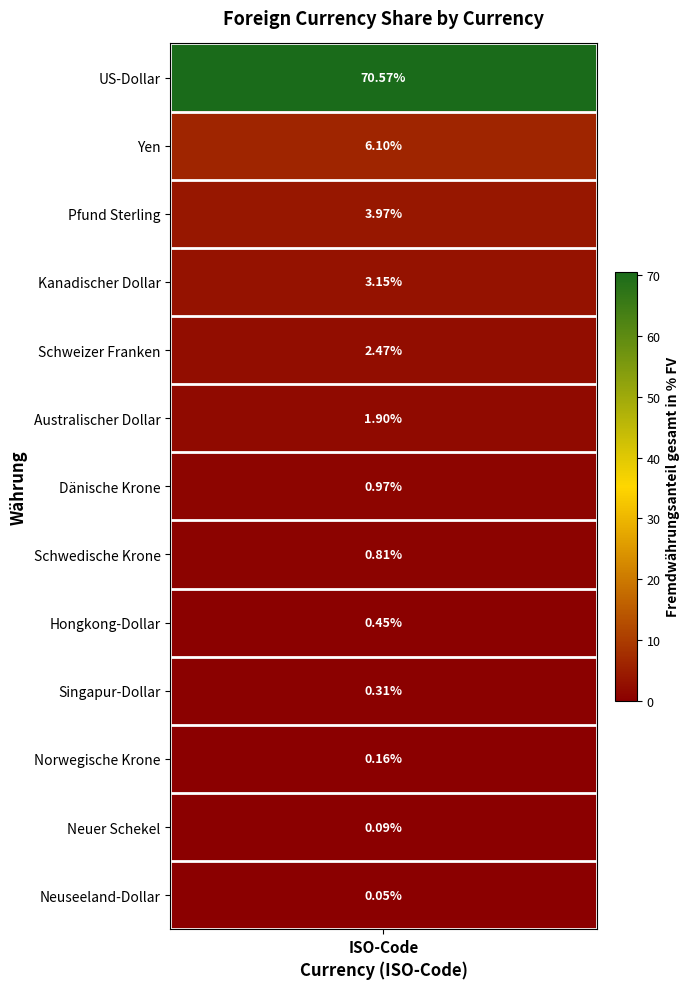

The value at 5 is 0.6. True or false?

False